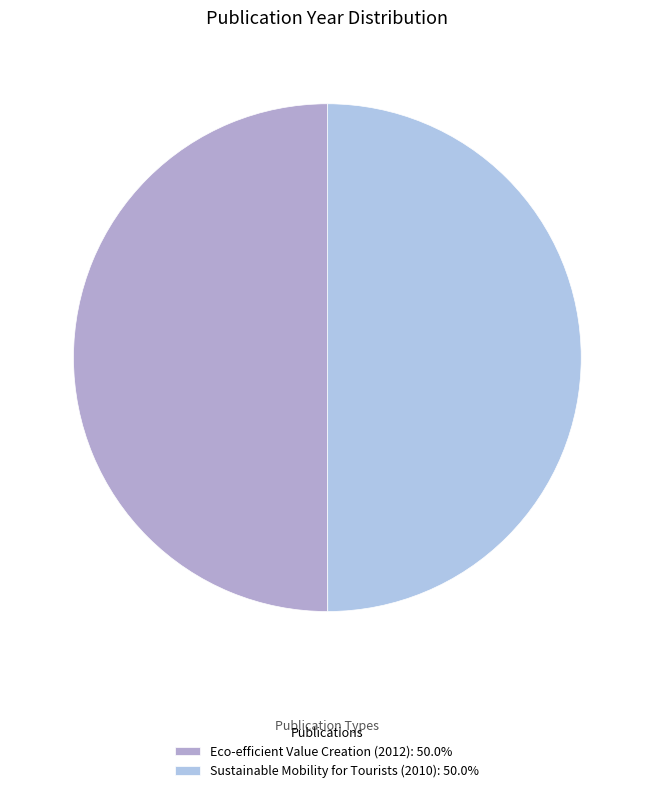

Rank the categories by value from lowest to highest.

Sustainable Mobility for Tourists (2010), Eco-efficient Value Creation (2012)